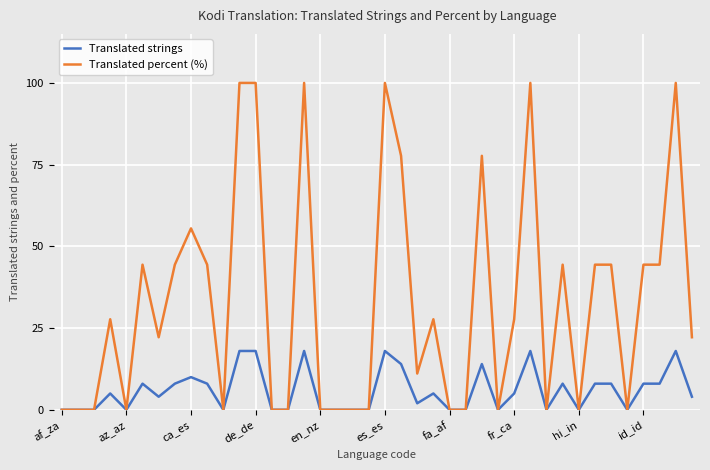

How many lines are shown in the chart?

2